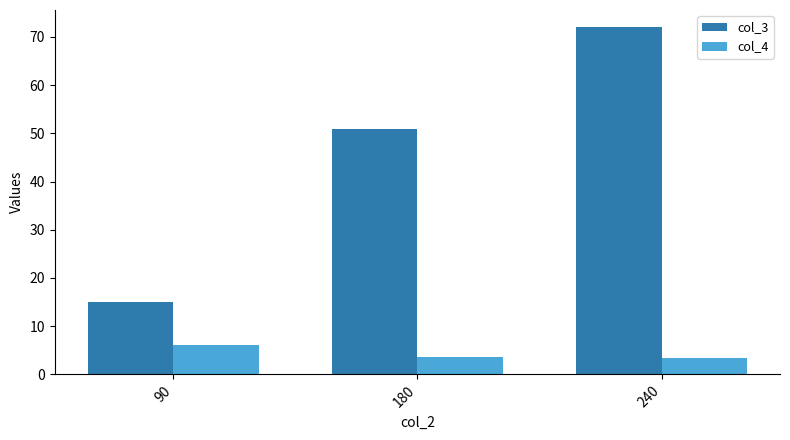

At 90, list the series in order from smallest to largest.

col_4, col_3